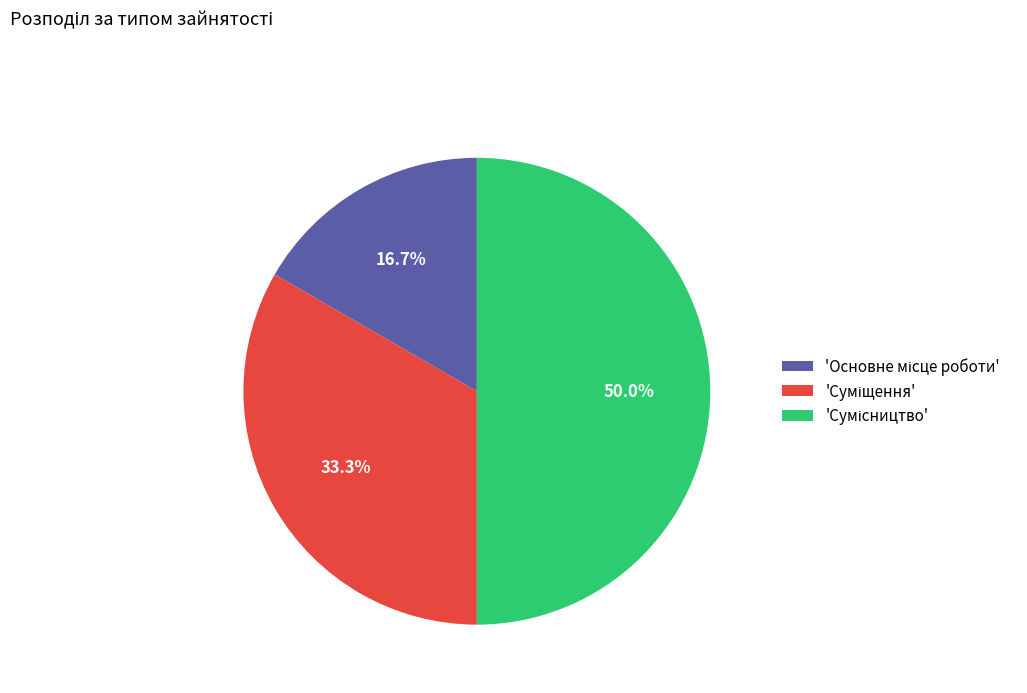

How many slices are in this pie chart?

3